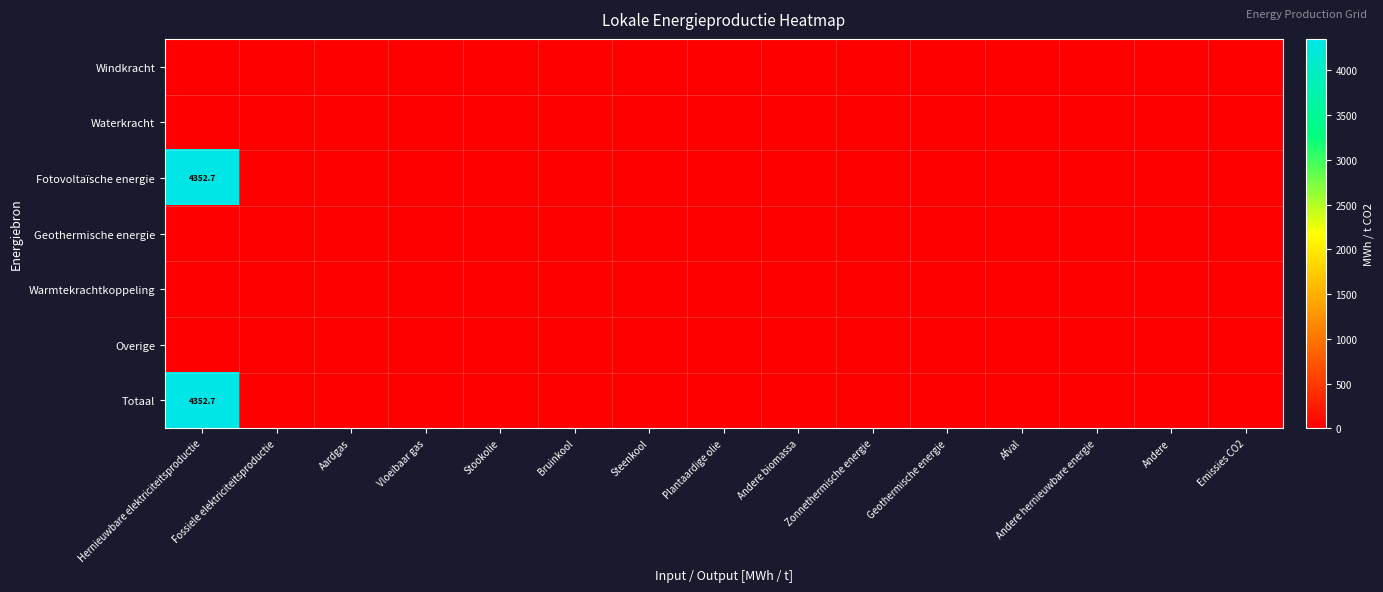

Between Stookolie and Andere biomassa, which is larger?

Stookolie